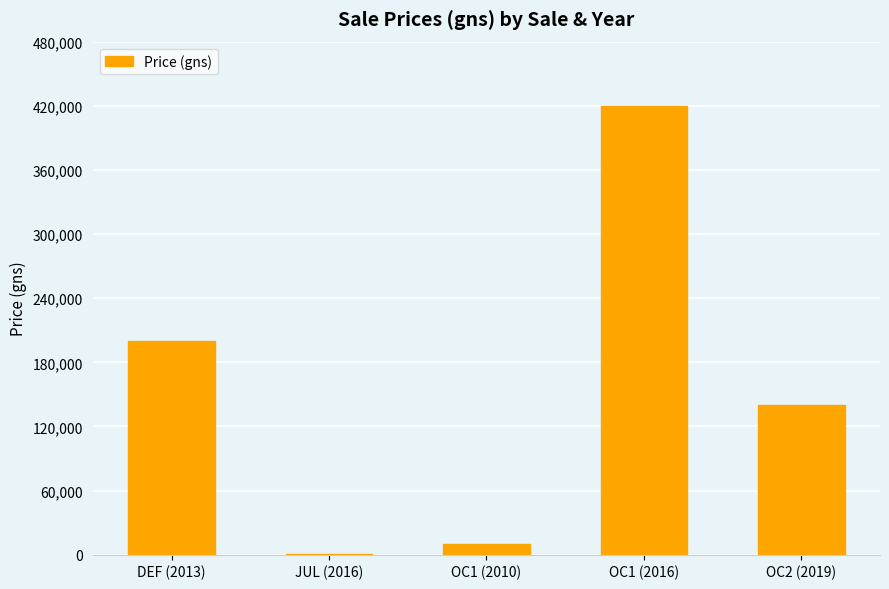

Is it true that the value at DEF (2013) is 200000?

True